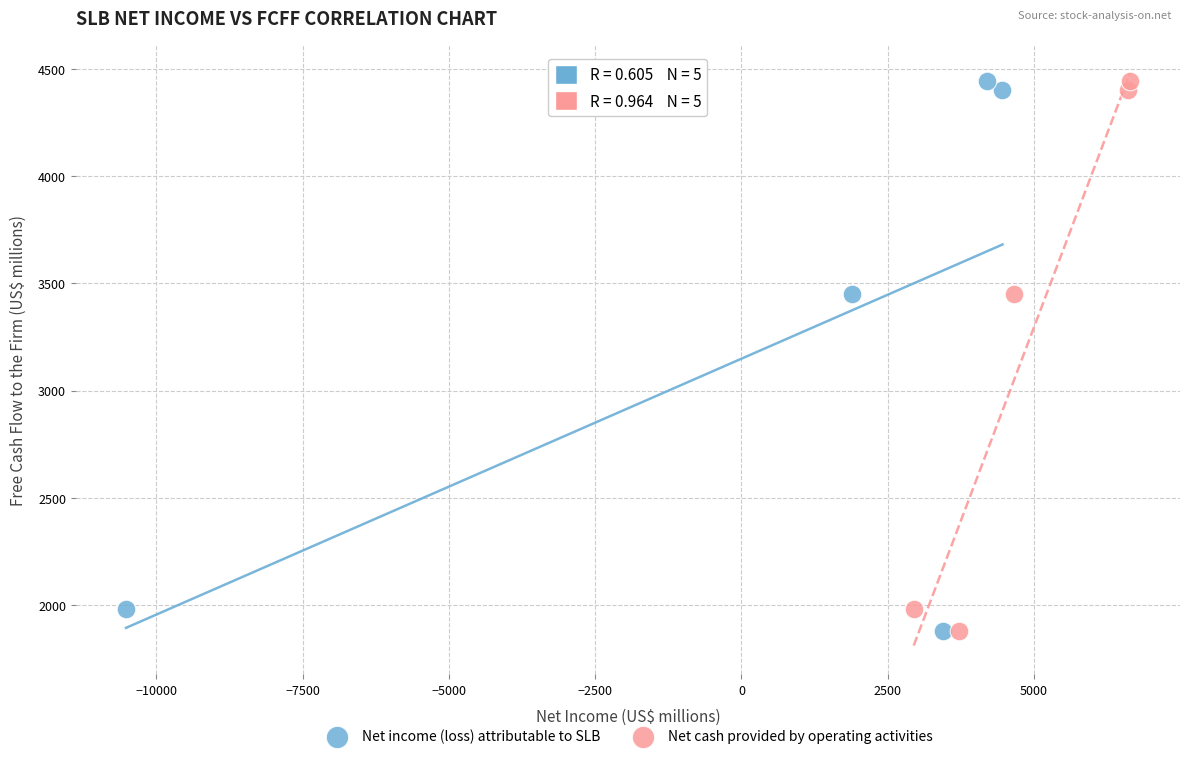

What are all the series names shown in the legend?

Net income (loss) attributable to SLB, Net cash provided by operating activities